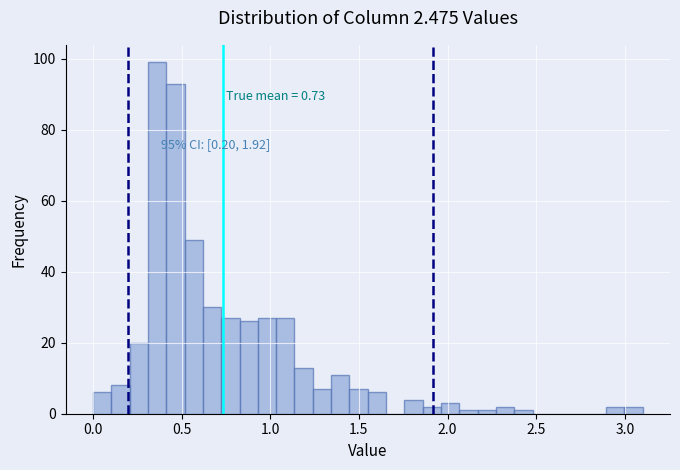

Read against the x-axis, roughly where is the centre of the tallest bar?

0.35